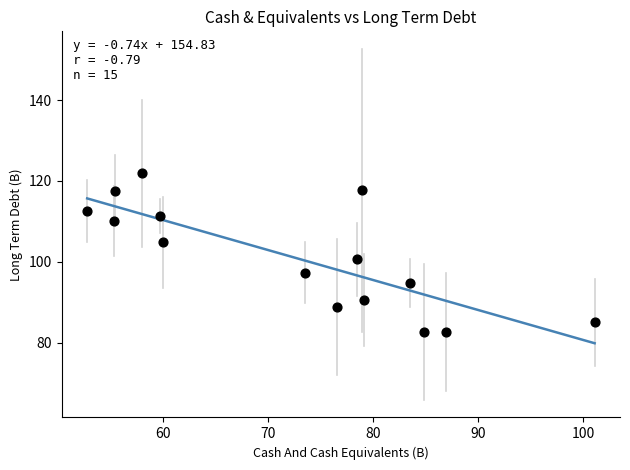

What is the range of X values (max minus min)?

48.3